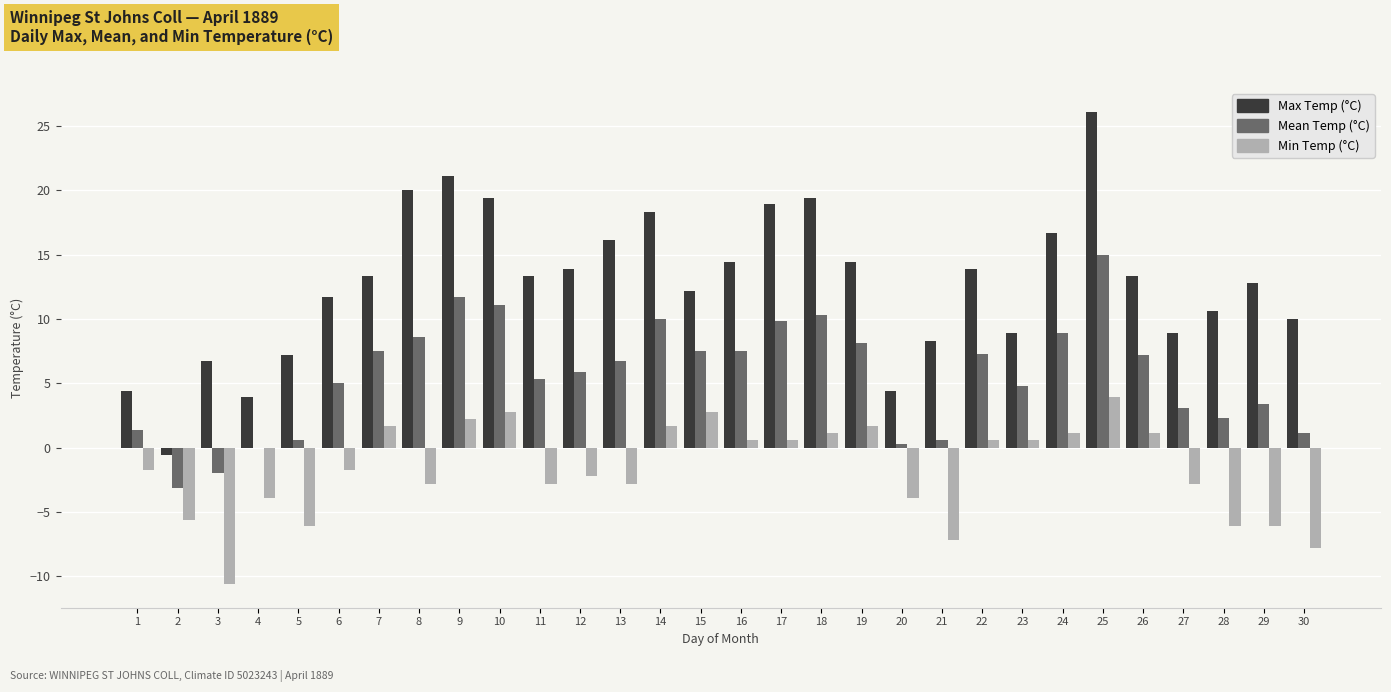

Which series has the largest range (max minus min)?

Max Temp (°C)